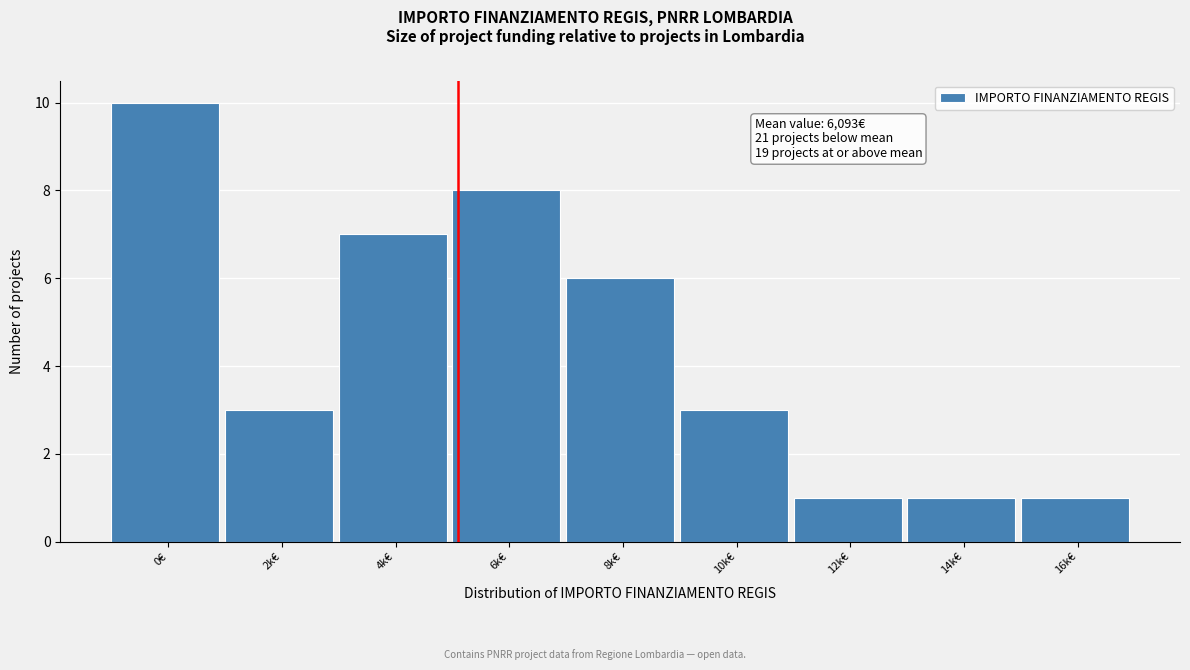

Reading right to left, transcribe all the data shown in this chart.

1	1	1	3	6	8	7	3	10